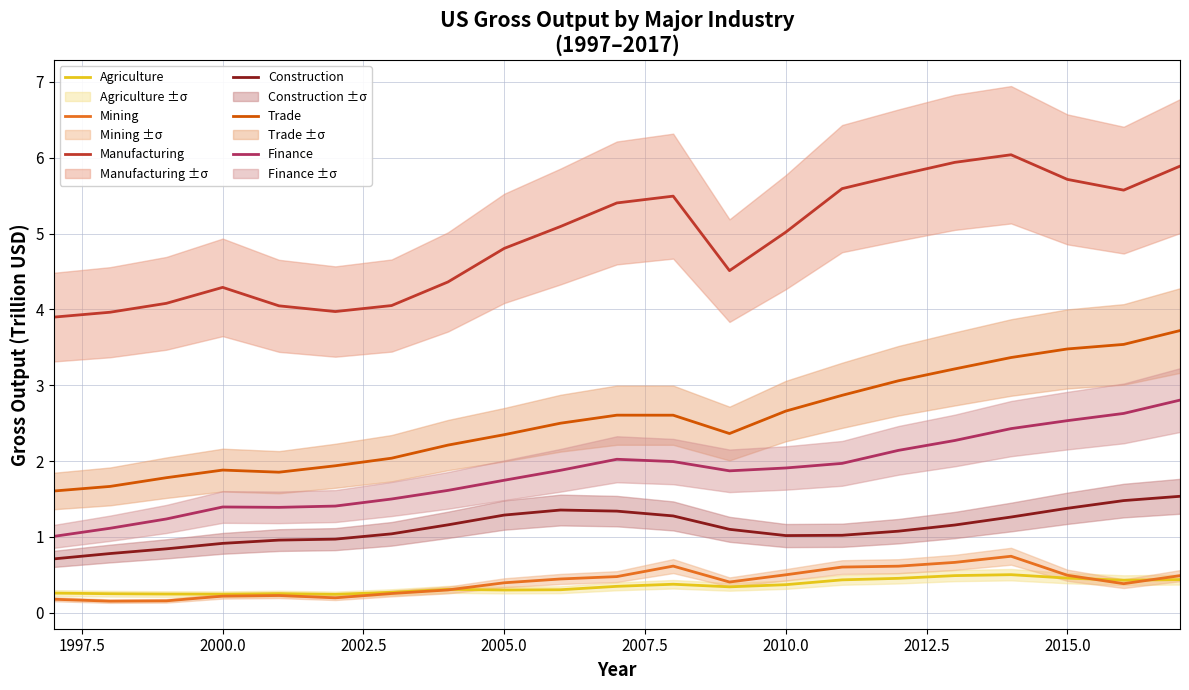

Rank the series by their maximum value, from lowest to highest.

Agriculture, Mining, Construction, Finance, Trade, Manufacturing